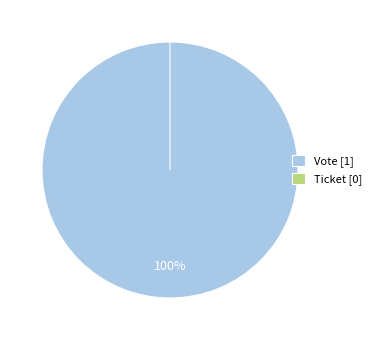

To the nearest percent, what is the combined percentage of Ticket and Vote?

100%